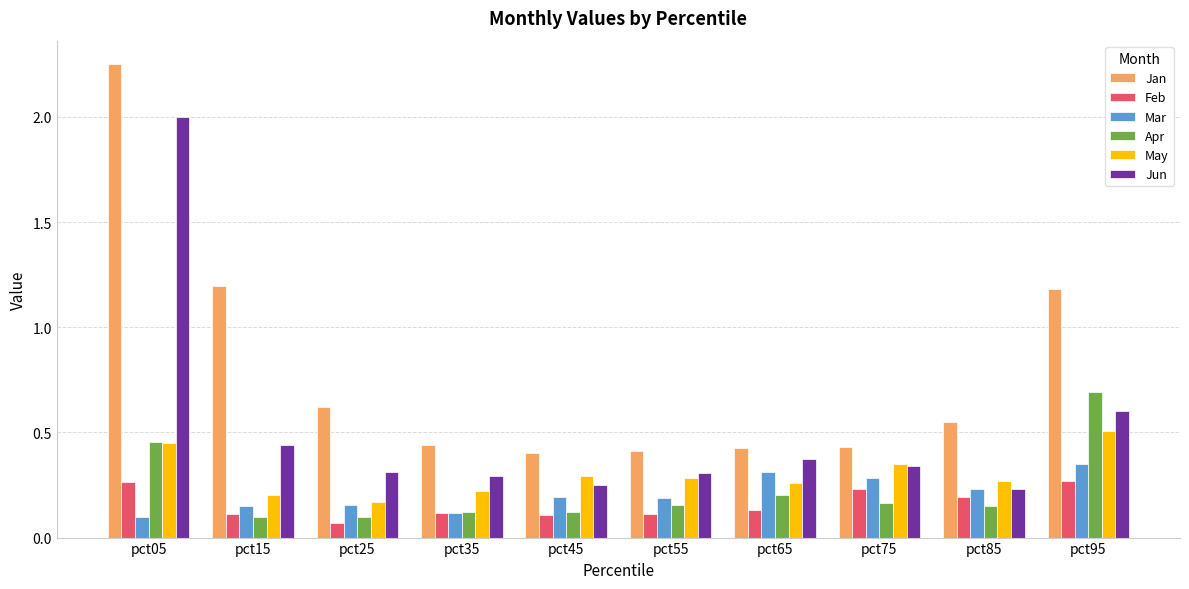

Is the value of Jun at pct45 greater than the value of Jan at pct55?

No